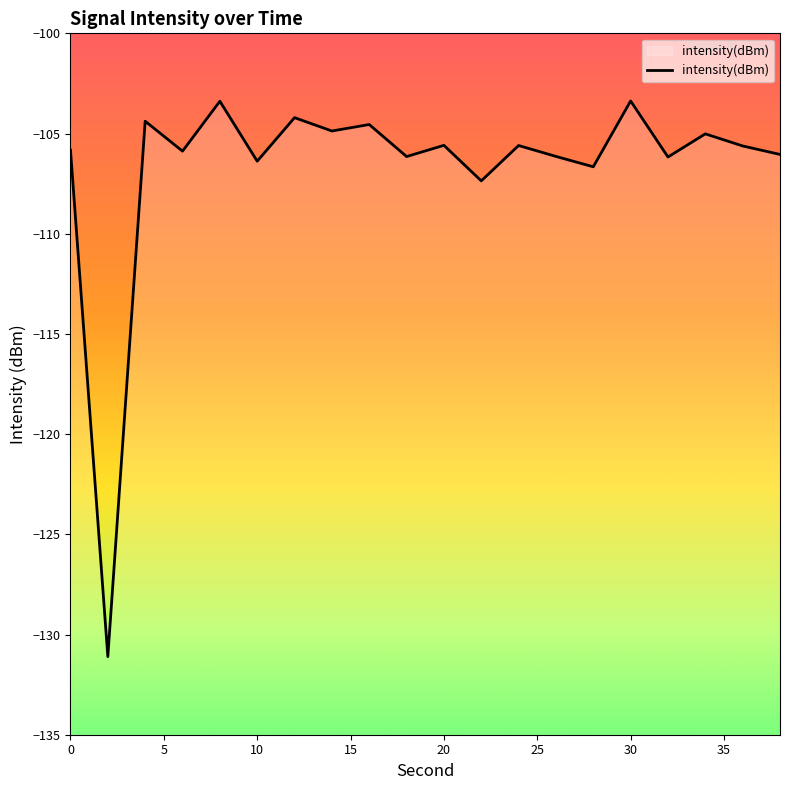

The chart shows a value of -164.1 at 20. True or false?

False